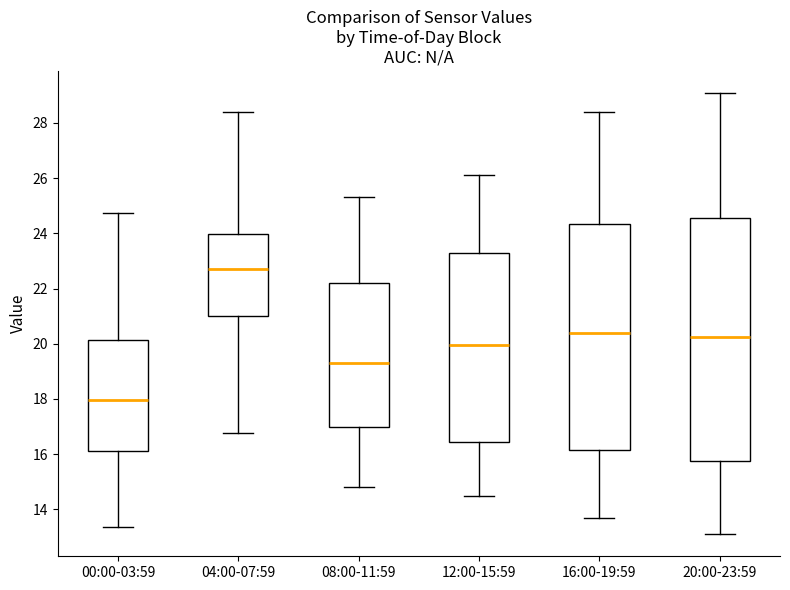

Which box's median line is the lowest?

00:00-03:59